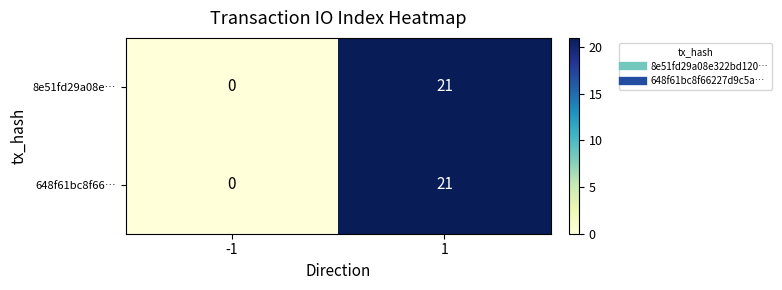

True or false: 8e51fd29a08e… has a value of 21 at 1.

True